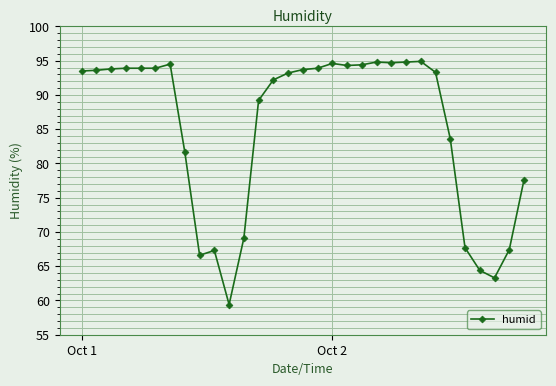

What is the value of the 22nd point from the left?

94.7